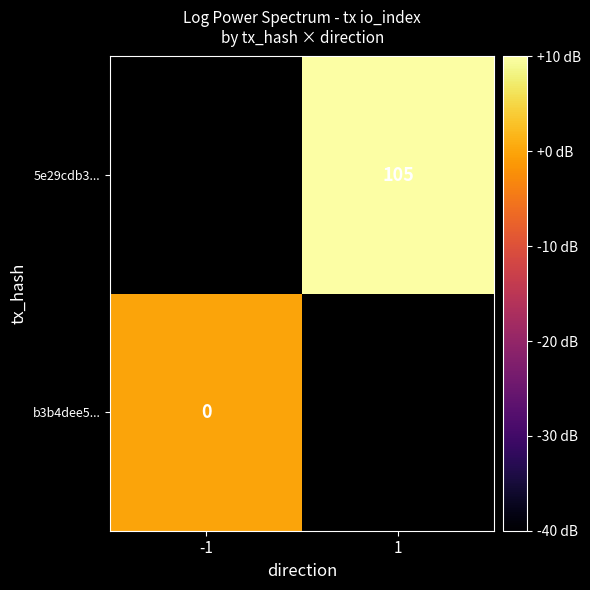

The 5e29cdb3... series shows 46 at 1. True or false?

False